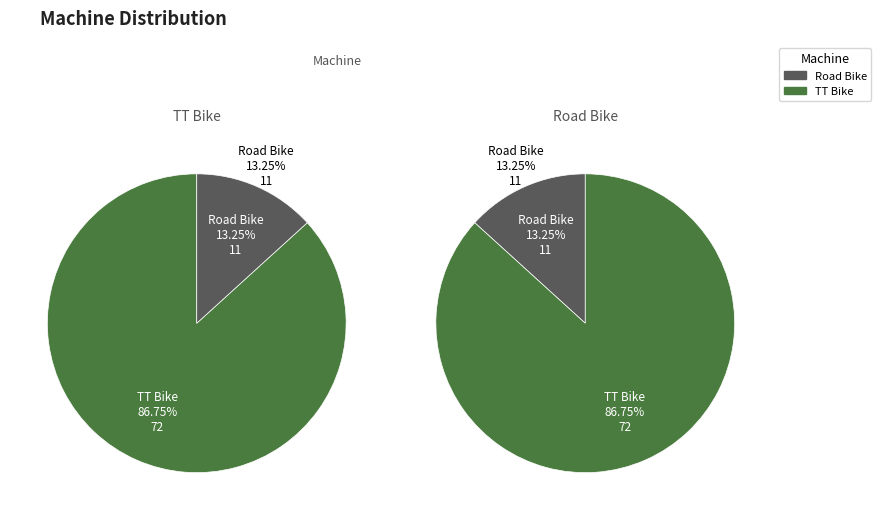

The Road Bike slice represents 26% of the pie. True or false?

False